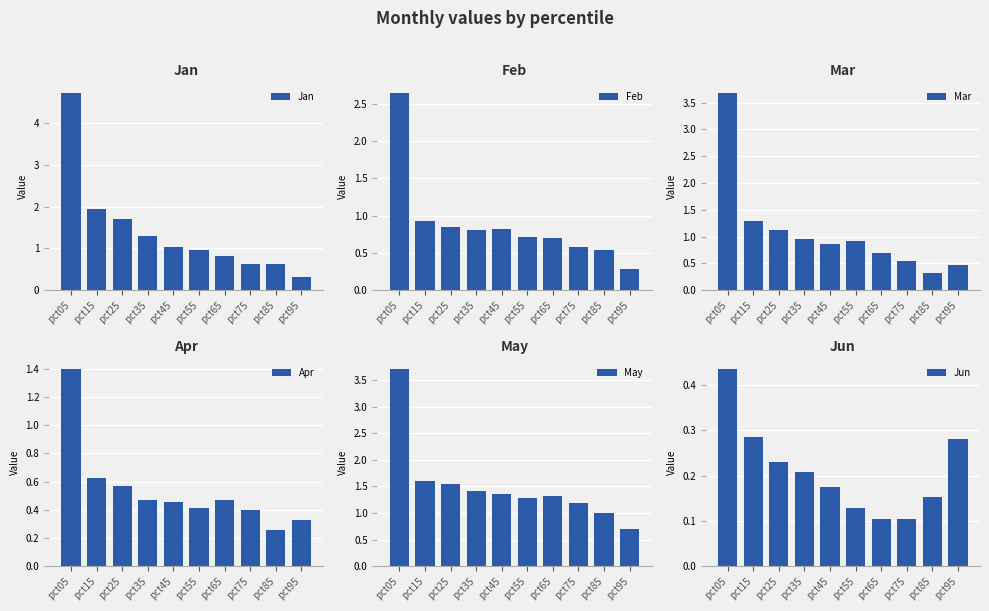

What is the average value of the Jan series?

1.4